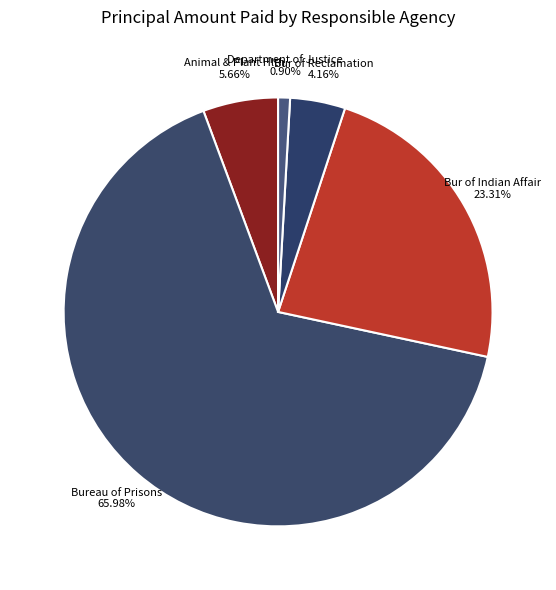

Is the sum of Bur of Indian Affair and Animal & Plant Hlth greater than half?

No